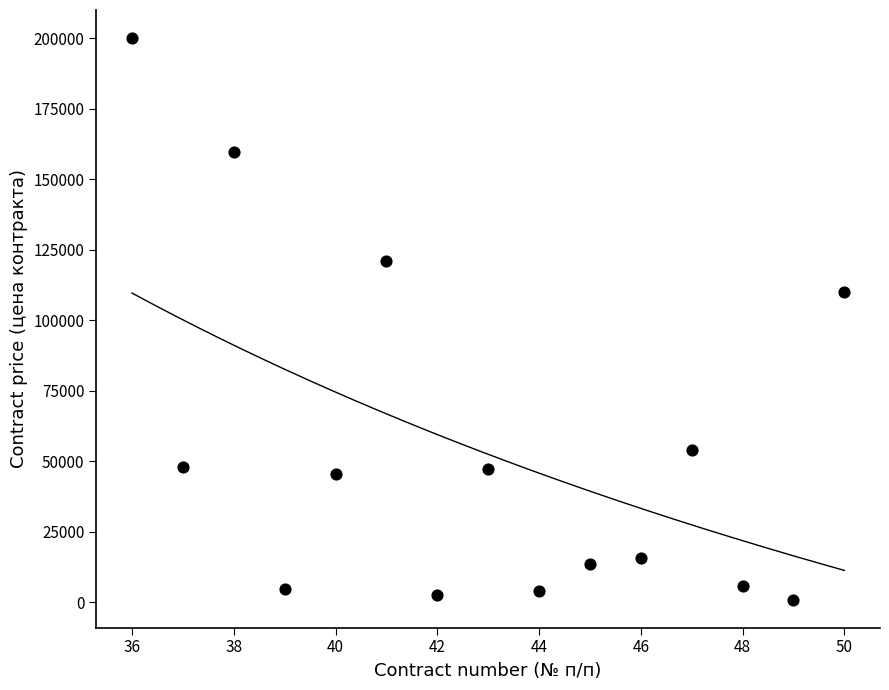

What is the range of Y values (max minus min)?

199000.0